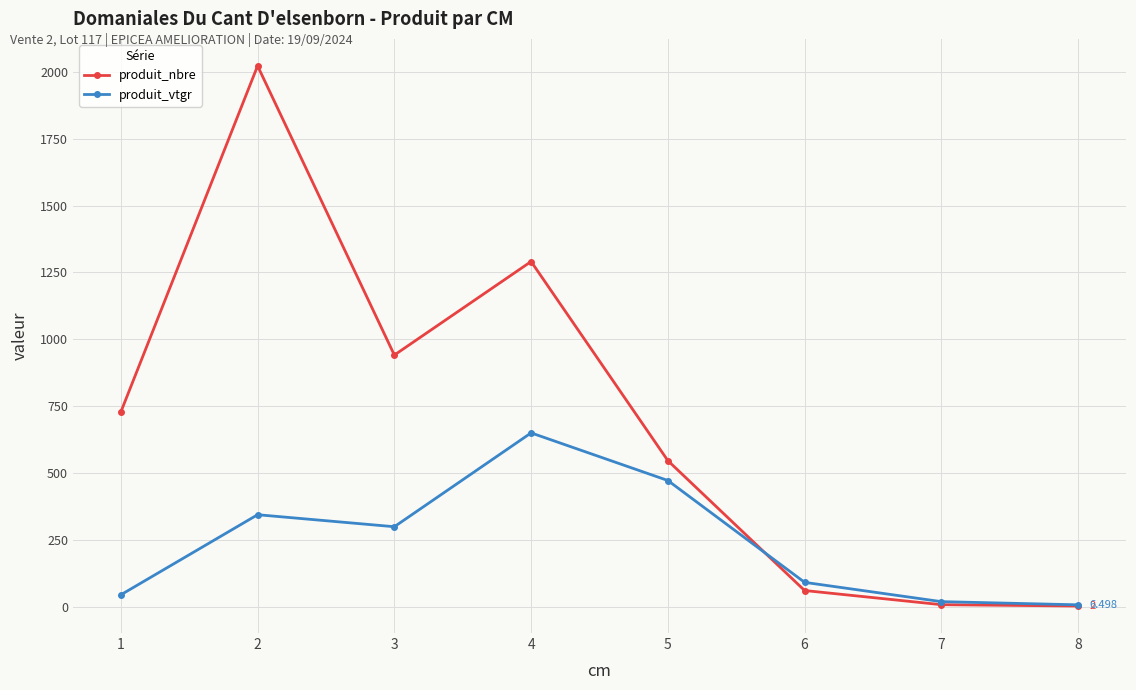

What are all the series names shown in the legend?

produit_nbre, produit_vtgr